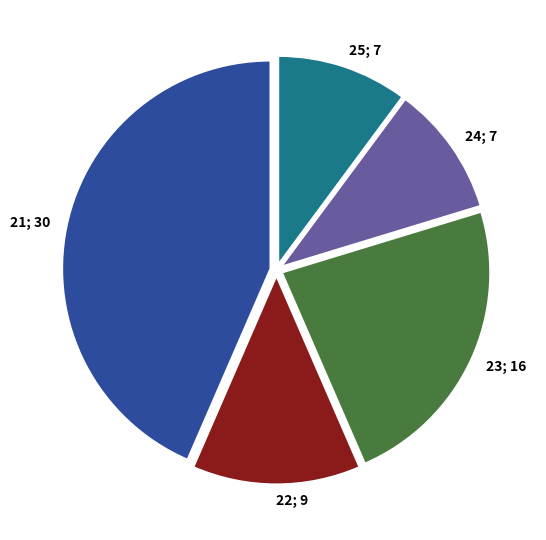

Is 24; 7 the majority of the pie?

No